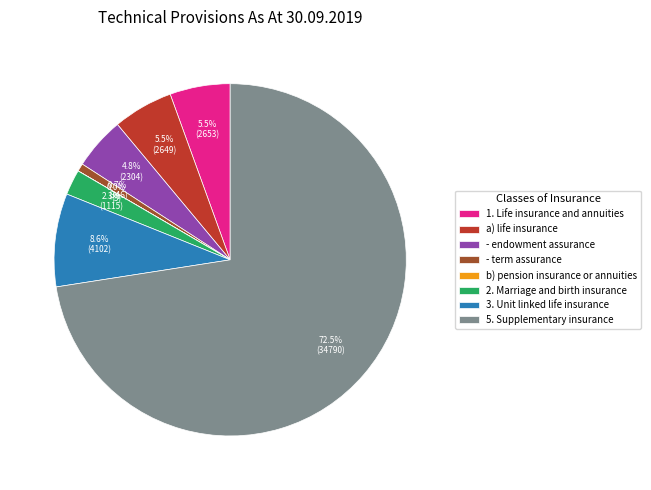

Do - term assurance and 1. Life insurance and annuities together represent more than half of the pie?

No